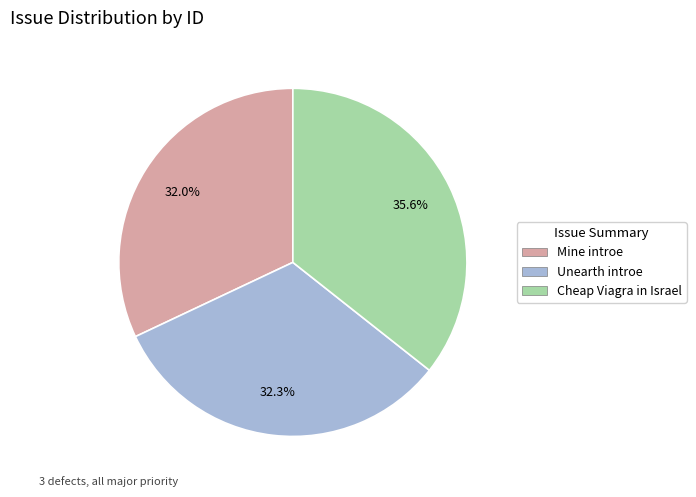

How many slices are in this pie chart?

3